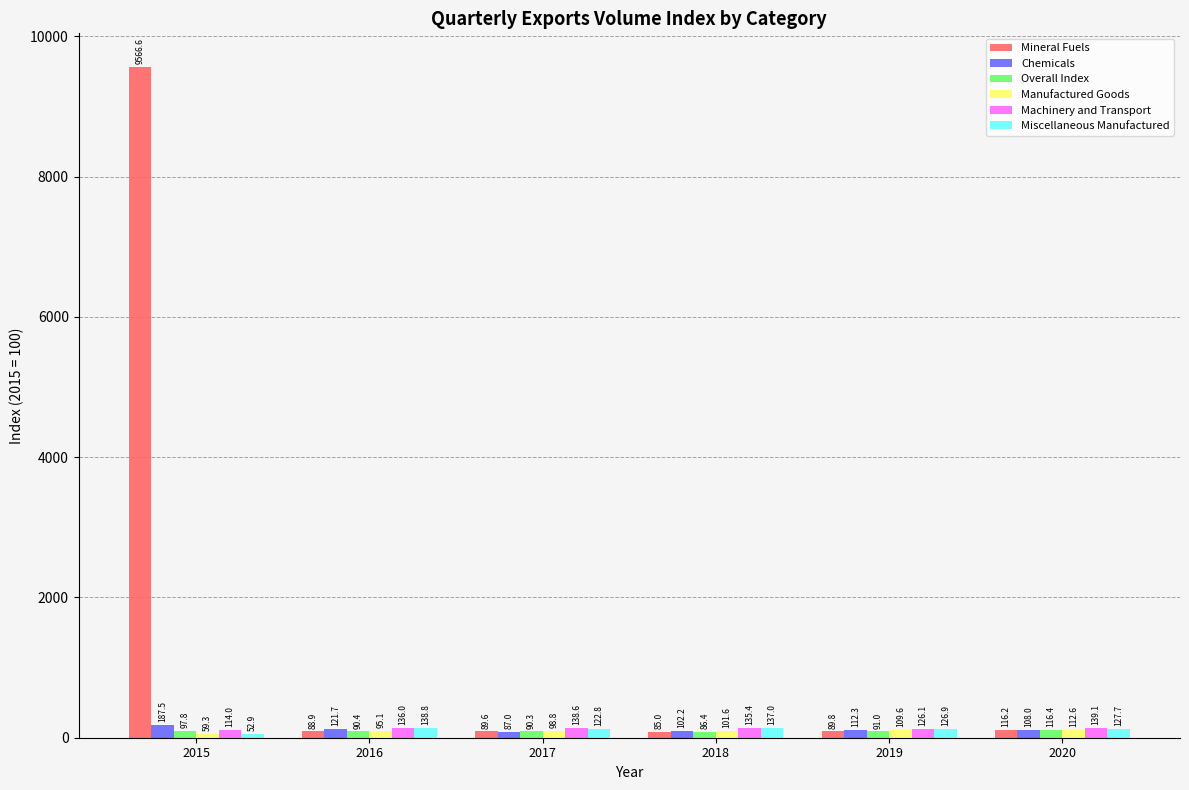

At 2016, list the series in order from largest to smallest.

Miscellaneous Manufactured, Machinery and Transport, Chemicals, Manufactured Goods, Overall Index, Mineral Fuels